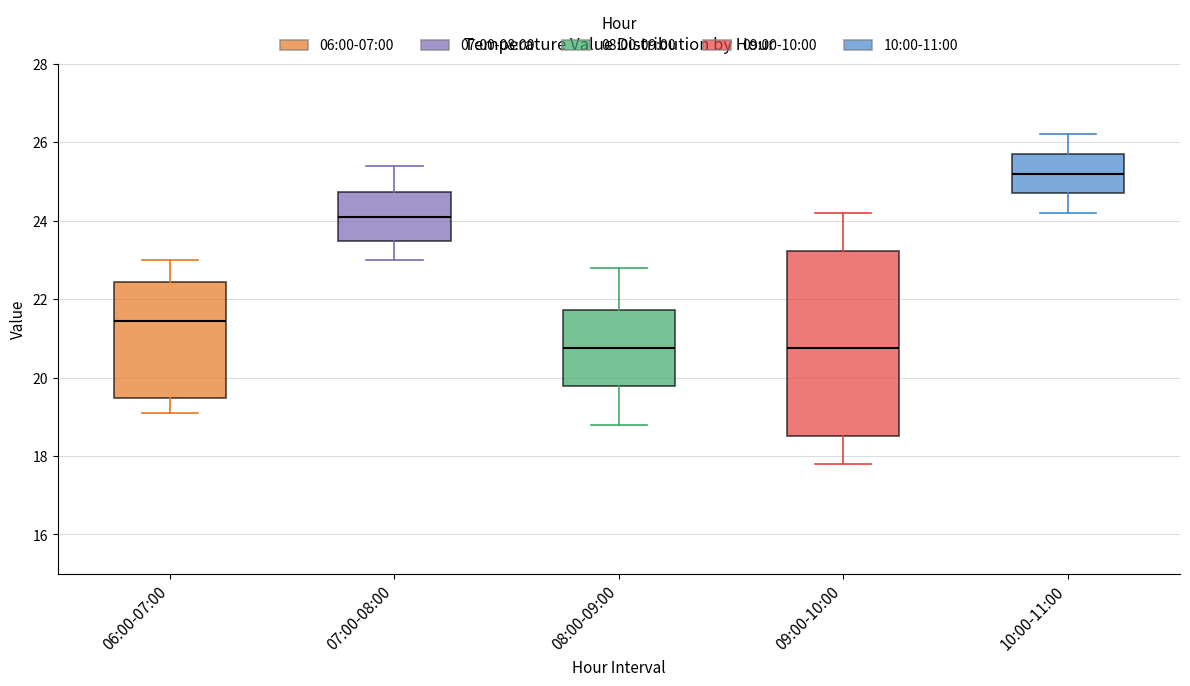

Reading left to right, read every box against the y-axis: the position of its median line, the range the box covers, and the ends of its whiskers. The values are not printed on the chart, so give them approximately, as read against the axis.

06:00-07:00: median 21.4, box 19.4 to 22.4, whiskers 19.2 to 23.0
07:00-08:00: median 24.2, box 23.4 to 24.8, whiskers 23.0 to 25.4
08:00-09:00: median 20.8, box 19.8 to 21.8, whiskers 18.8 to 22.8
09:00-10:00: median 20.8, box 18.6 to 23.2, whiskers 17.8 to 24.2
10:00-11:00: median 25.2, box 24.8 to 25.8, whiskers 24.2 to 26.2